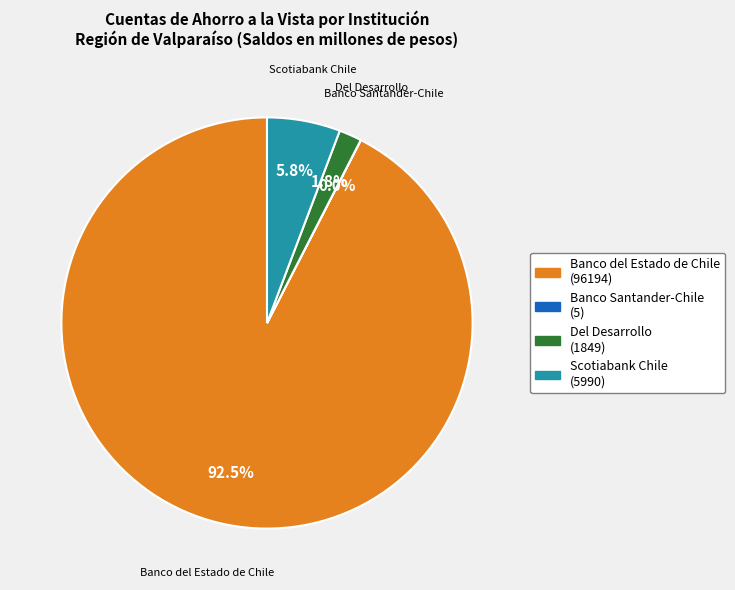

Which slice is the largest?

Banco del Estado de Chile